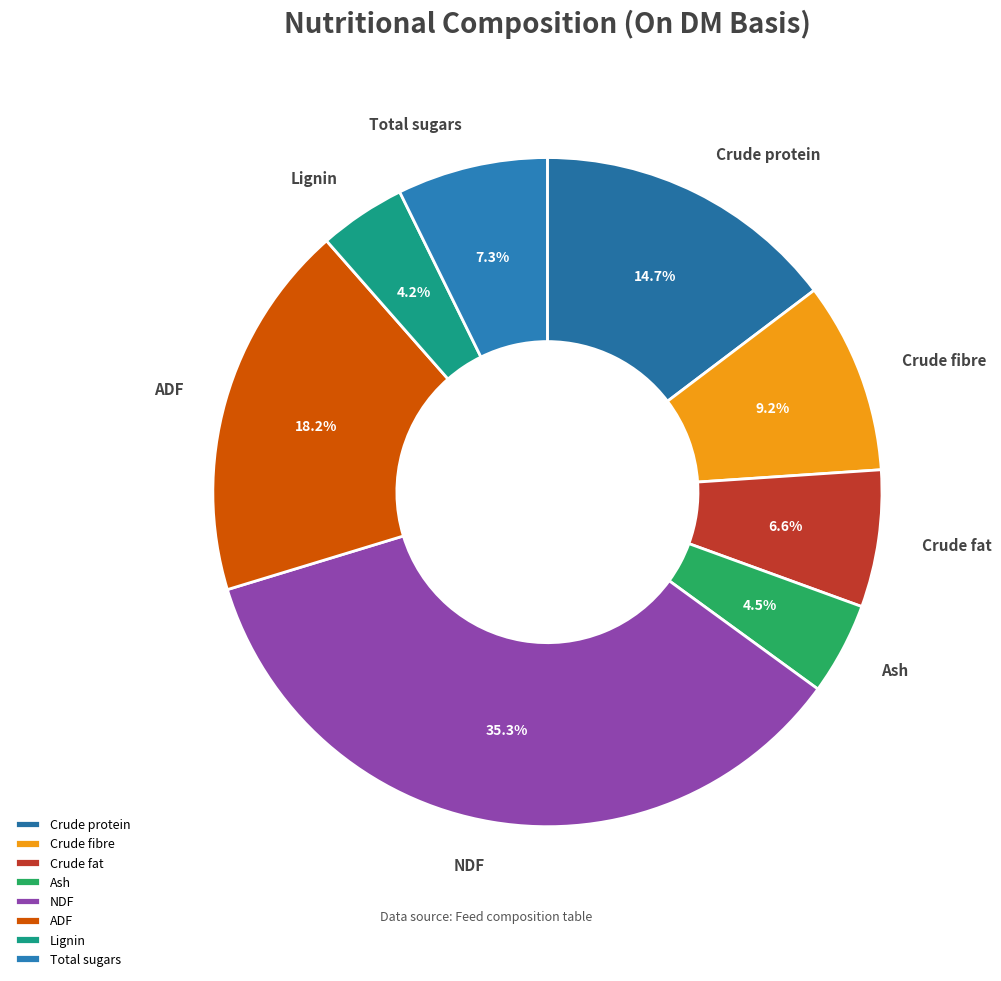

How many slices are in this pie chart?

8